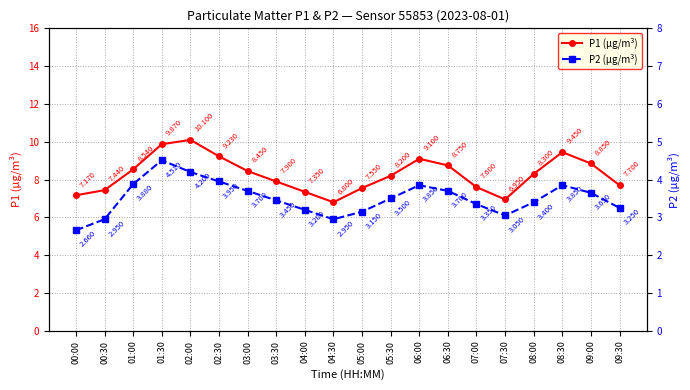

Reading left to right, what are all the values shown in this chart?

P1 (µg/m³): 00:00=7.2	00:30=7.4	01:00=8.5	01:30=9.9	02:00=10.1	02:30=9.2	03:00=8.4	03:30=7.9	04:00=7.3	04:30=6.8	05:00=7.5	05:30=8.2	06:00=9.1	06:30=8.8	07:00=7.6	07:30=7.0	08:00=8.3	08:30=9.4	09:00=8.8	09:30=7.7
P2 (µg/m³): 00:00=2.7	00:30=3.0	01:00=3.9	01:30=4.5	02:00=4.2	02:30=4.0	03:00=3.7	03:30=3.5	04:00=3.2	04:30=3.0	05:00=3.1	05:30=3.5	06:00=3.9	06:30=3.7	07:00=3.4	07:30=3.0	08:00=3.4	08:30=3.9	09:00=3.6	09:30=3.2